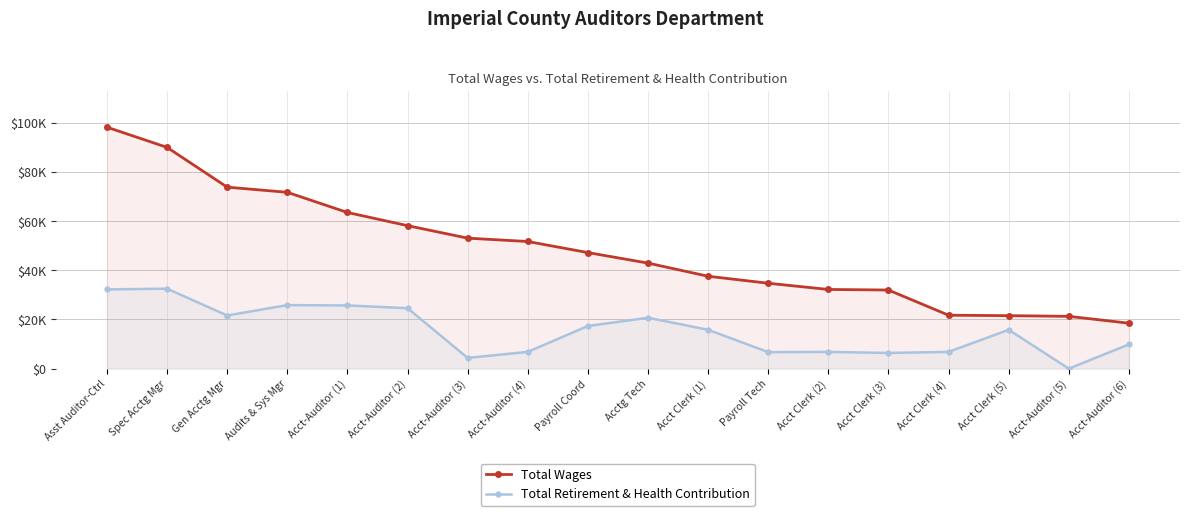

Is it true that Total Wages equals 15456 at Audits & Sys Mgr?

False